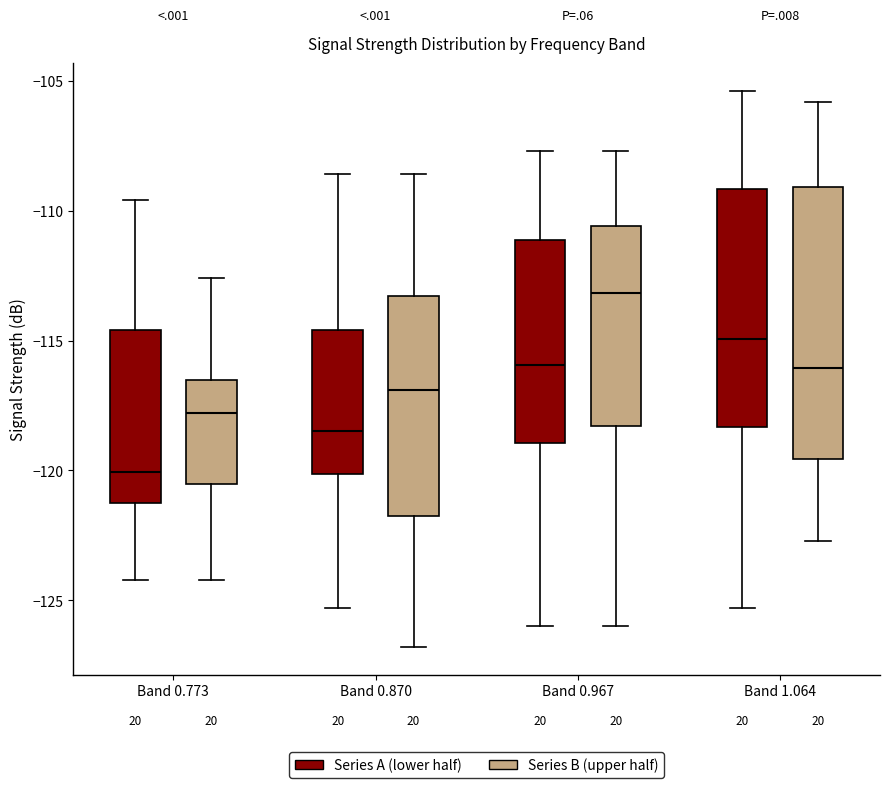

Reading left to right, read every box against the y-axis: the position of its median line, the range the box covers, and the ends of its whiskers. The values are not printed on the chart, so give them approximately, as read against the axis.

Band 0.773 (Series A (lower half)): median -120.0, box -121.0 to -114.5, whiskers -124.0 to -109.5
Band 0.773 (Series B (upper half)): median -118.0, box -120.5 to -116.5, whiskers -124.0 to -112.5
Band 0.870 (Series A (lower half)): median -118.5, box -120.0 to -114.5, whiskers -125.5 to -108.5
Band 0.870 (Series B (upper half)): median -117.0, box -121.5 to -113.5, whiskers -127.0 to -108.5
Band 0.967 (Series A (lower half)): median -116.0, box -119.0 to -111.0, whiskers -126.0 to -107.5
Band 0.967 (Series B (upper half)): median -113.0, box -118.5 to -110.5, whiskers -126.0 to -107.5
Band 1.064 (Series A (lower half)): median -115.0, box -118.5 to -109.0, whiskers -125.5 to -105.5
Band 1.064 (Series B (upper half)): median -116.0, box -119.5 to -109.0, whiskers -122.5 to -106.0